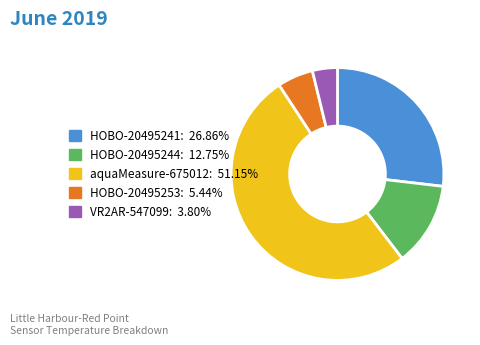

Combined, do VR2AR-547099: 3.80% and HOBO-20495244: 12.75% account for over 50%?

No